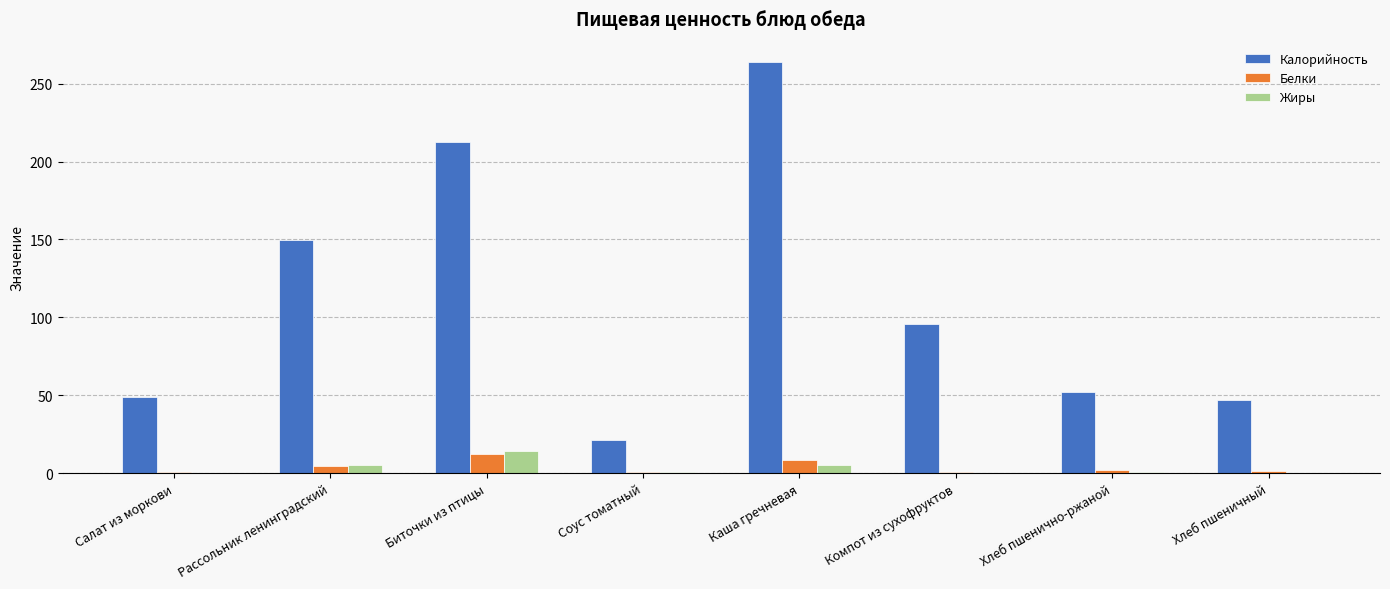

What is the greatest value displayed?

263.8